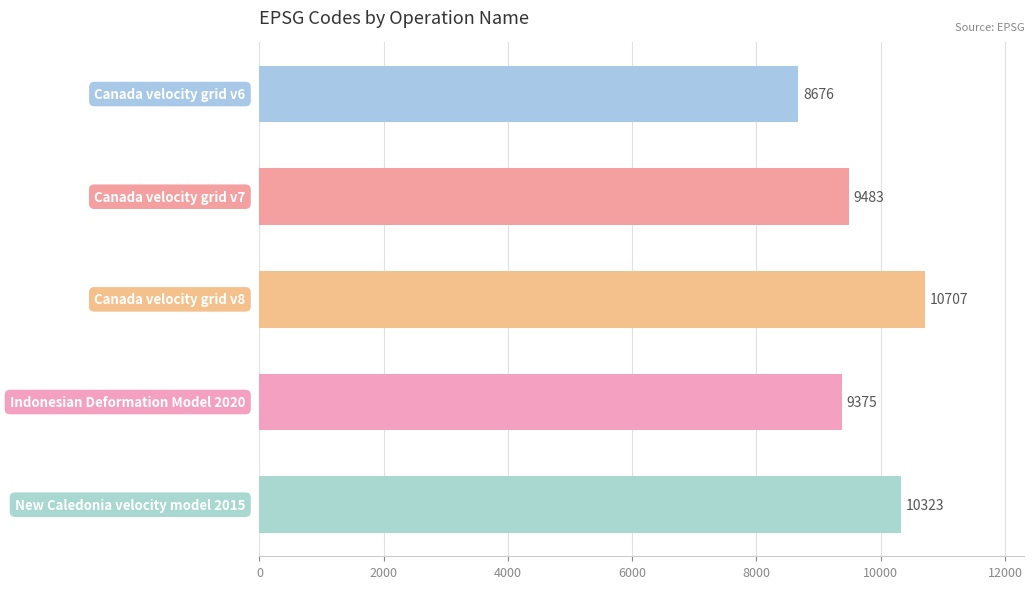

What is the value of the 2nd bar from the top?

9483